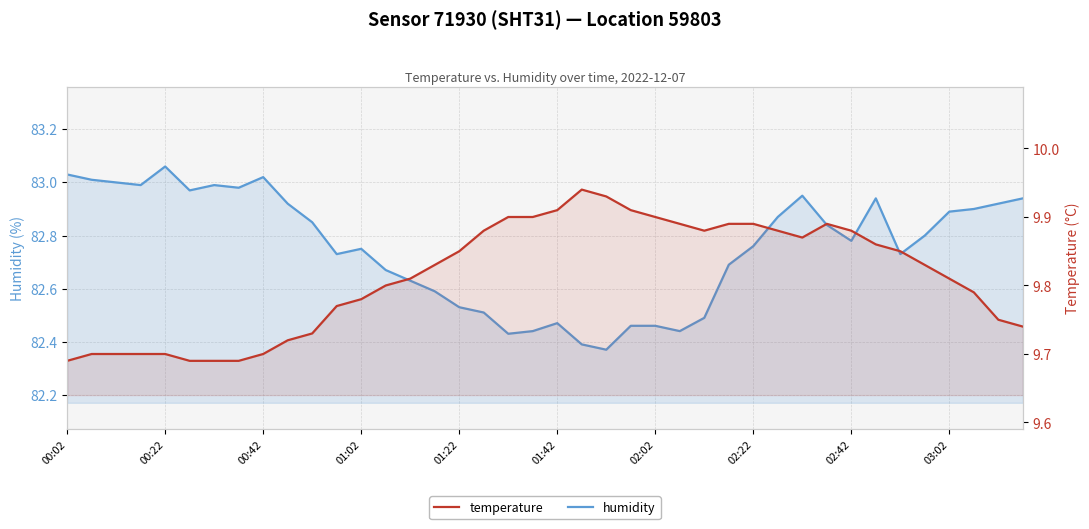

Where is the first local maximum for temperature?

21